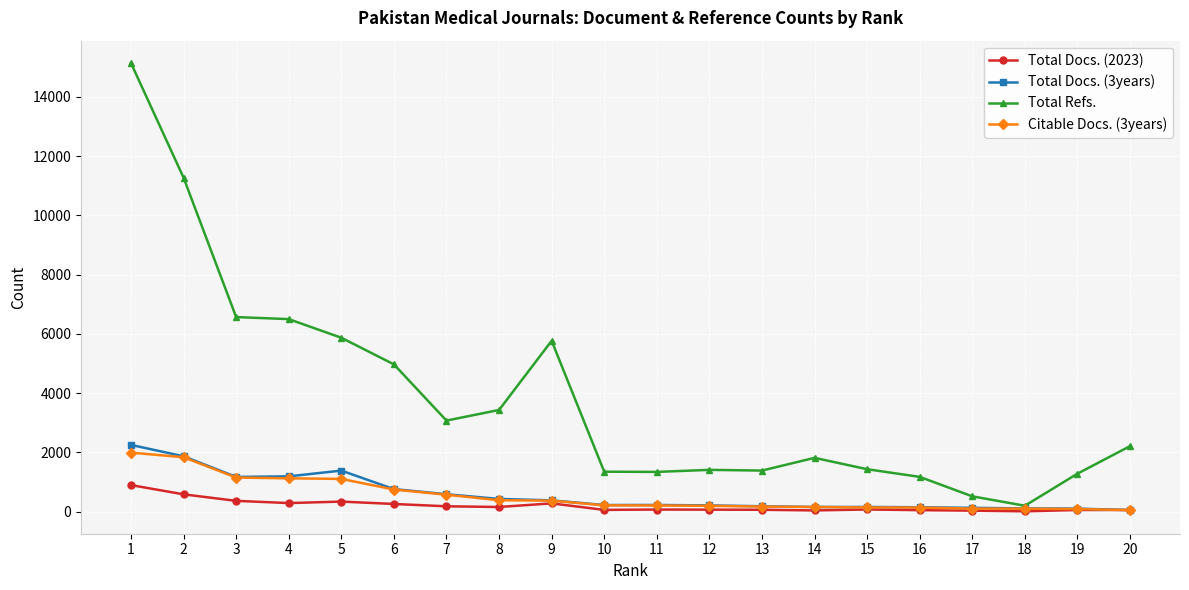

Which series changed the most between 4 and 18?

Total Refs.